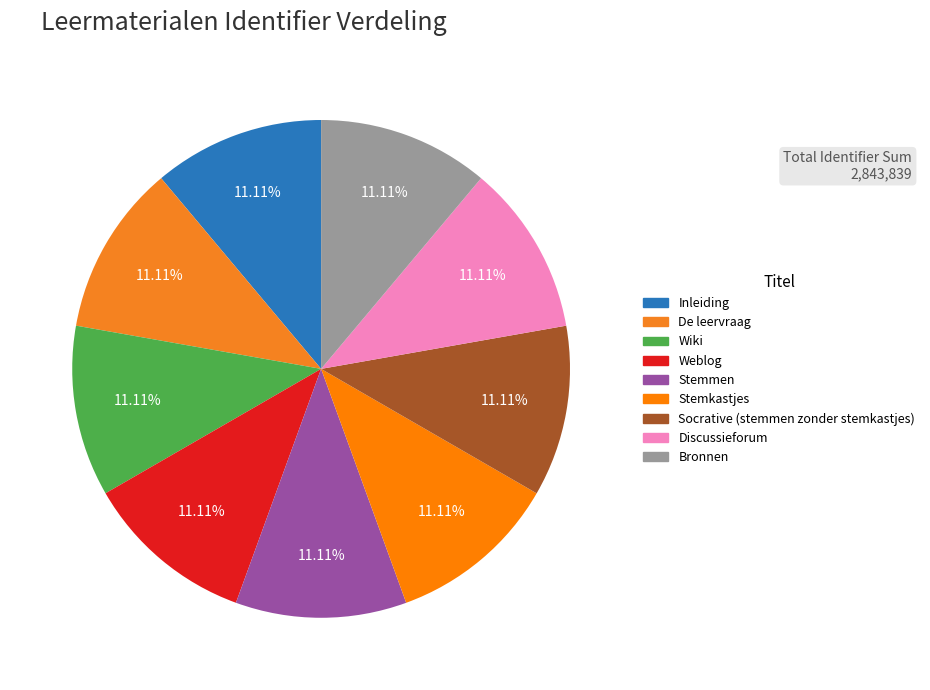

What percentage is the Wiki slice, to the nearest percent?

11%